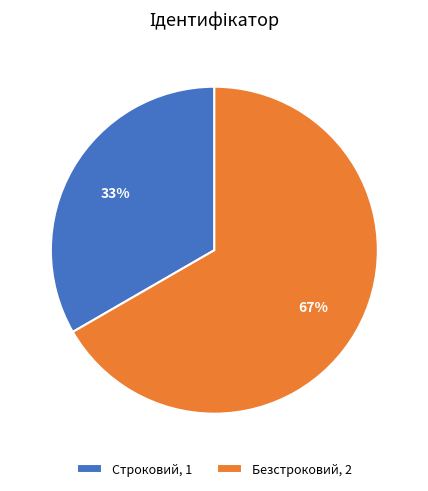

Approximately how many times larger is the value at Строковий, 1 compared to Безстроковий, 2?

0.5